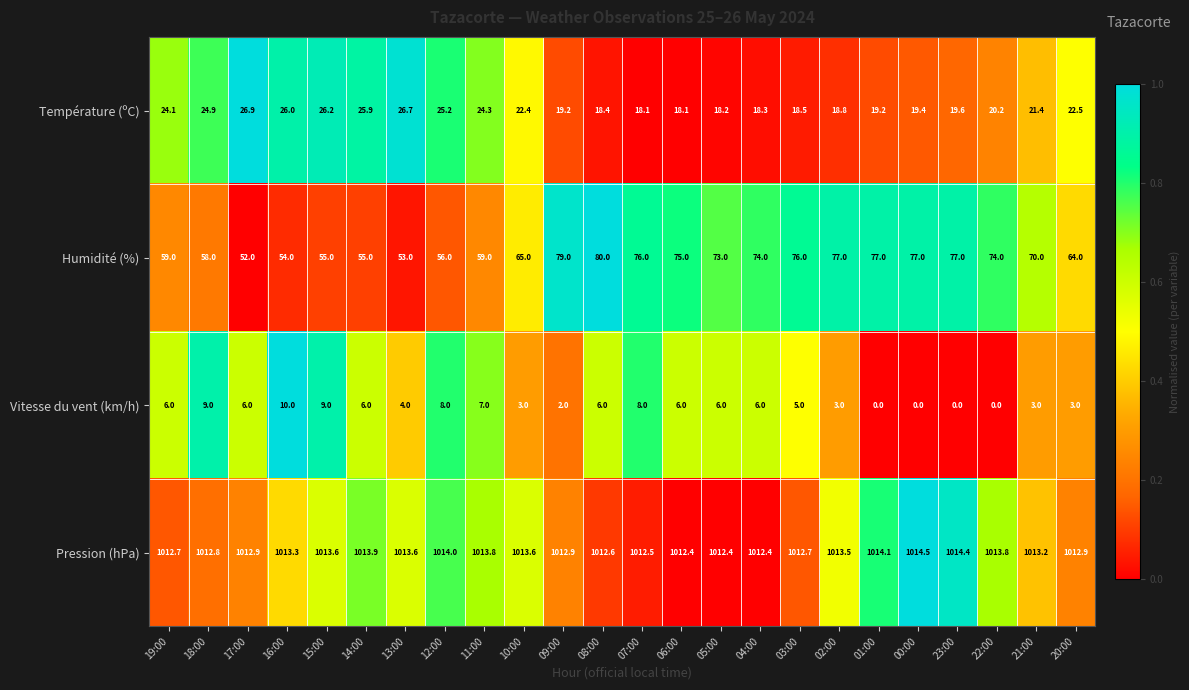

Is it true that Humidité (%) equals 54.0 at 16:00?

True